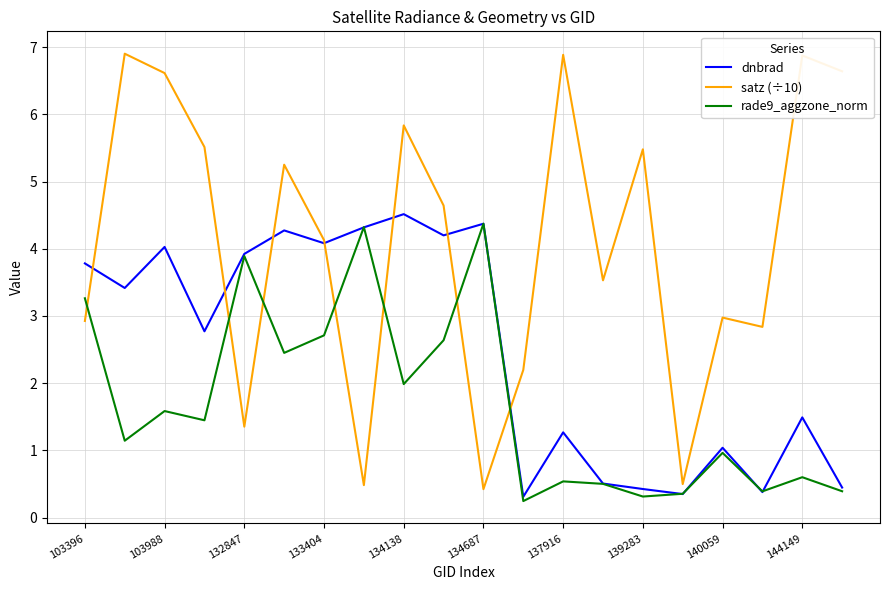

What is the minimum value for dnbrad?

0.3